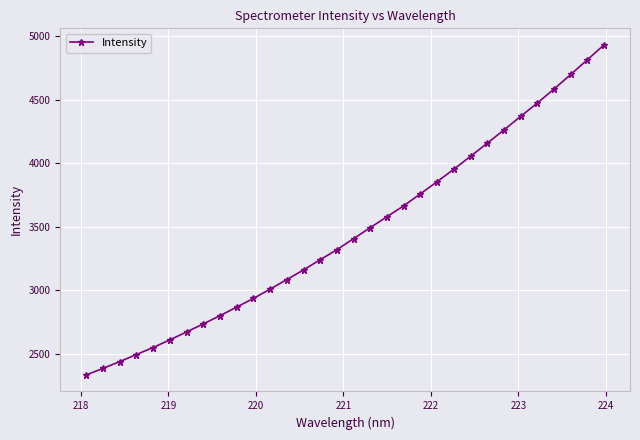

What is the difference between the maximum and second lowest values?

2549.4